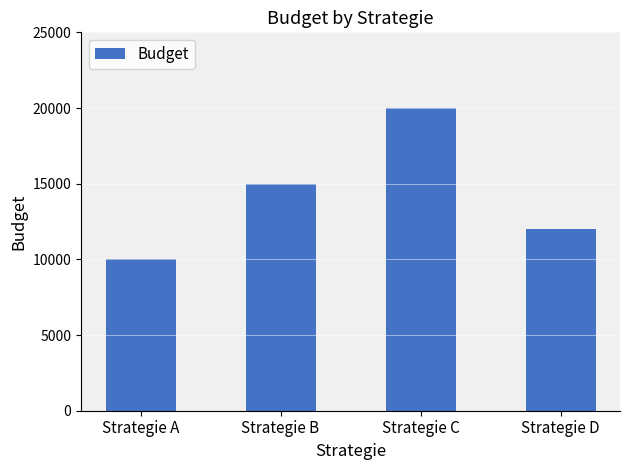

List the labels in order of value, smallest first.

Strategie A, Strategie D, Strategie B, Strategie C